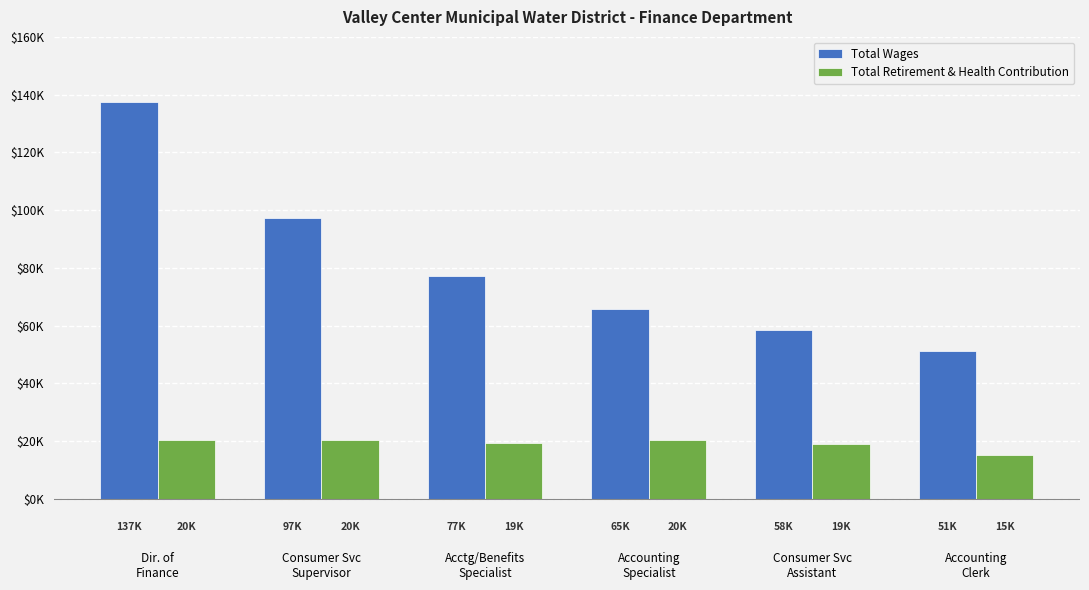

What position from the right is Consumer Svc
Assistant?

2